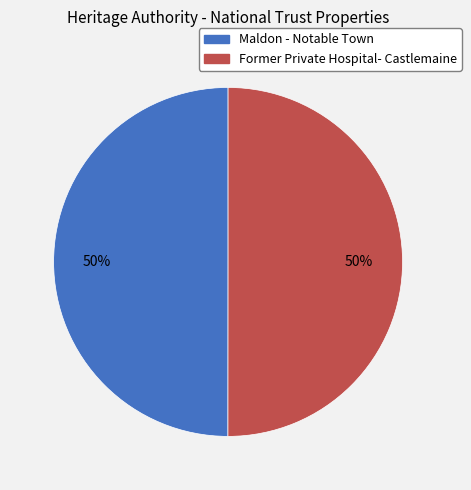

Is it true that Former Private Hospital- Castlemaine is 57% of the pie?

False